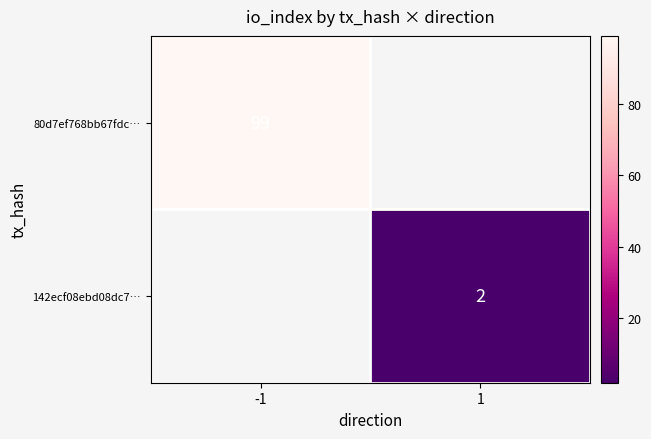

True or false: 142ecf08ebd08dc7… has a value of 2 at 1.

True